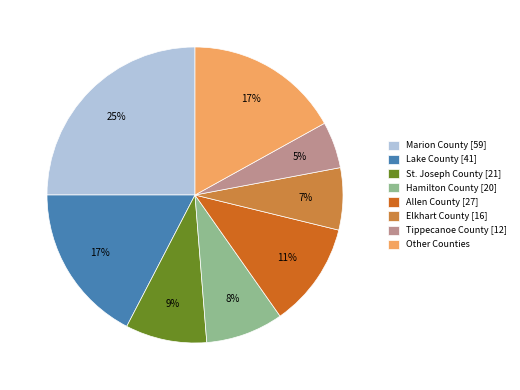

What is the ratio of the value at St. Joseph County [21] to the value at Elkhart County [16]?

1.3